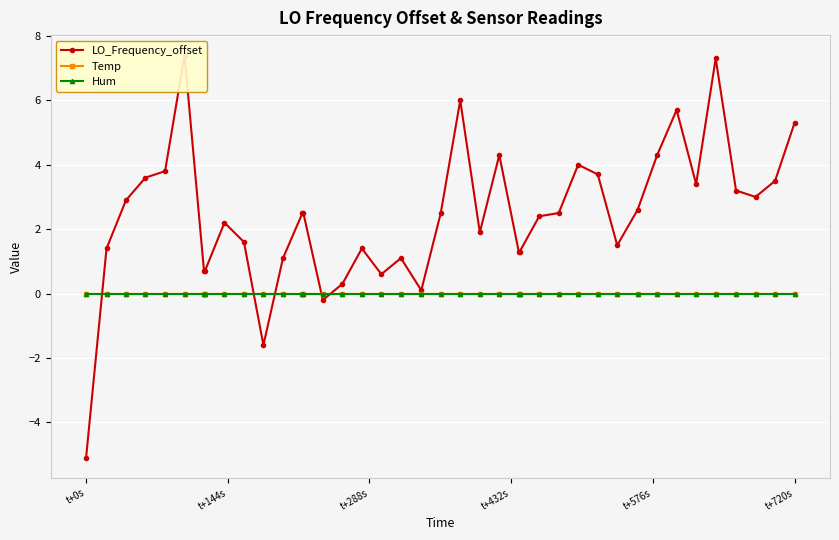

At how many categories does at least one series exceed 0?

37